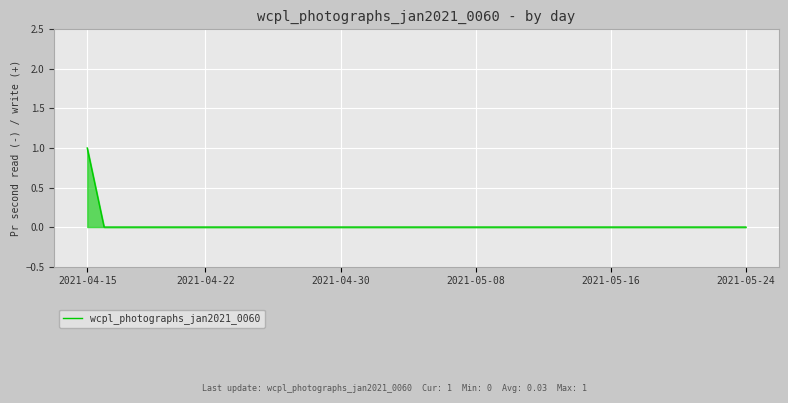

How many lines are shown in the chart?

1